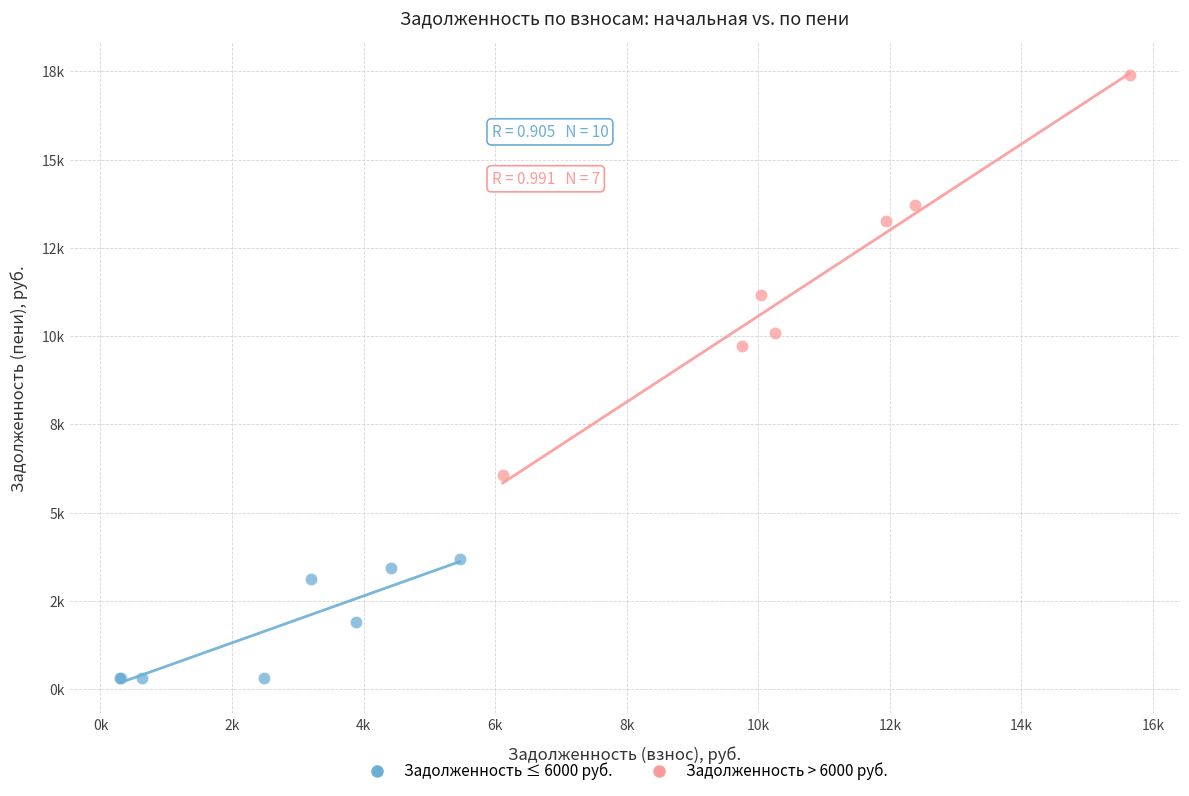

What are all the series names shown in the legend?

Задолженность ≤ 6000 руб., Задолженность > 6000 руб.